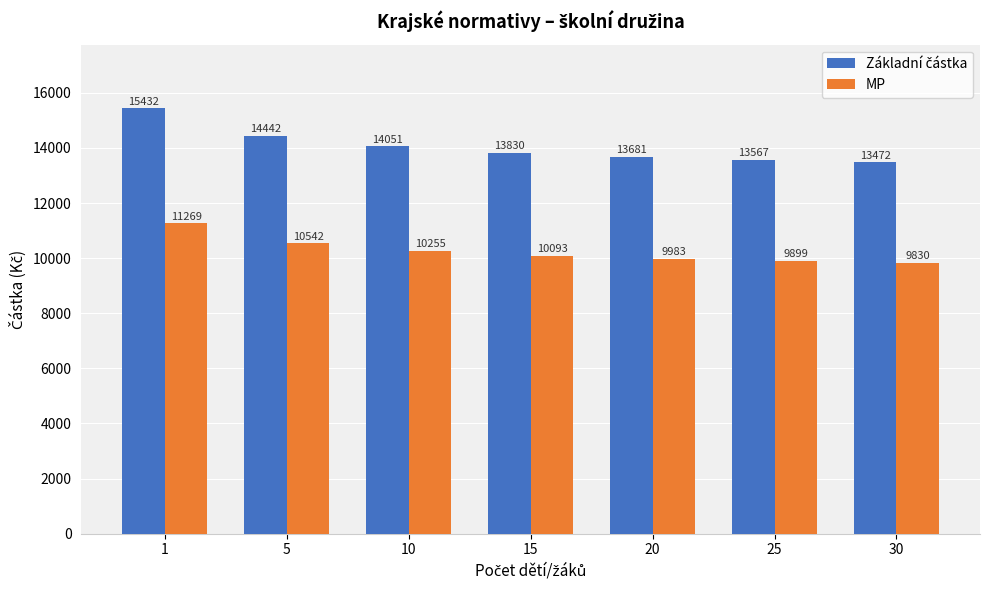

What is the approximate value of MP at 15?

10093